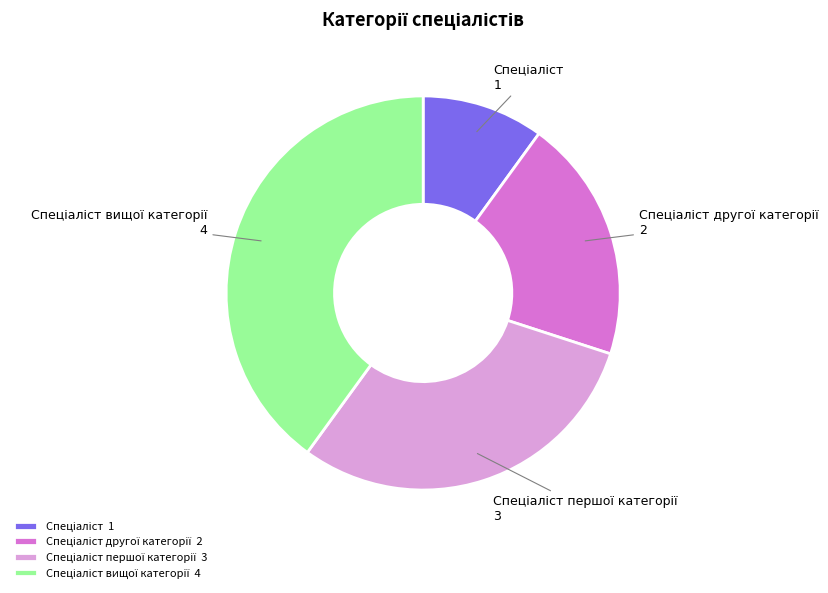

Is there any slice that represents more than half of the pie?

No